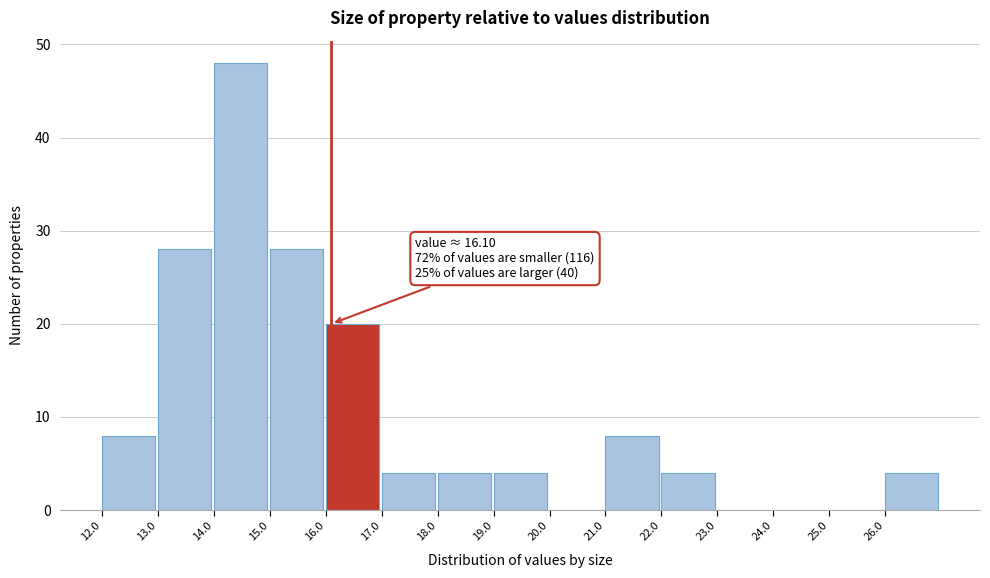

Which range on the x-axis has the tallest bar?

14 to 15